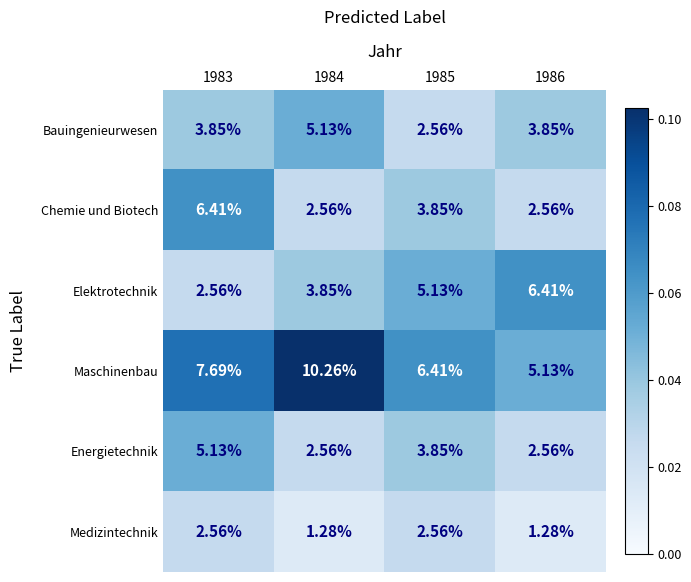

How many series are shown in this chart?

6